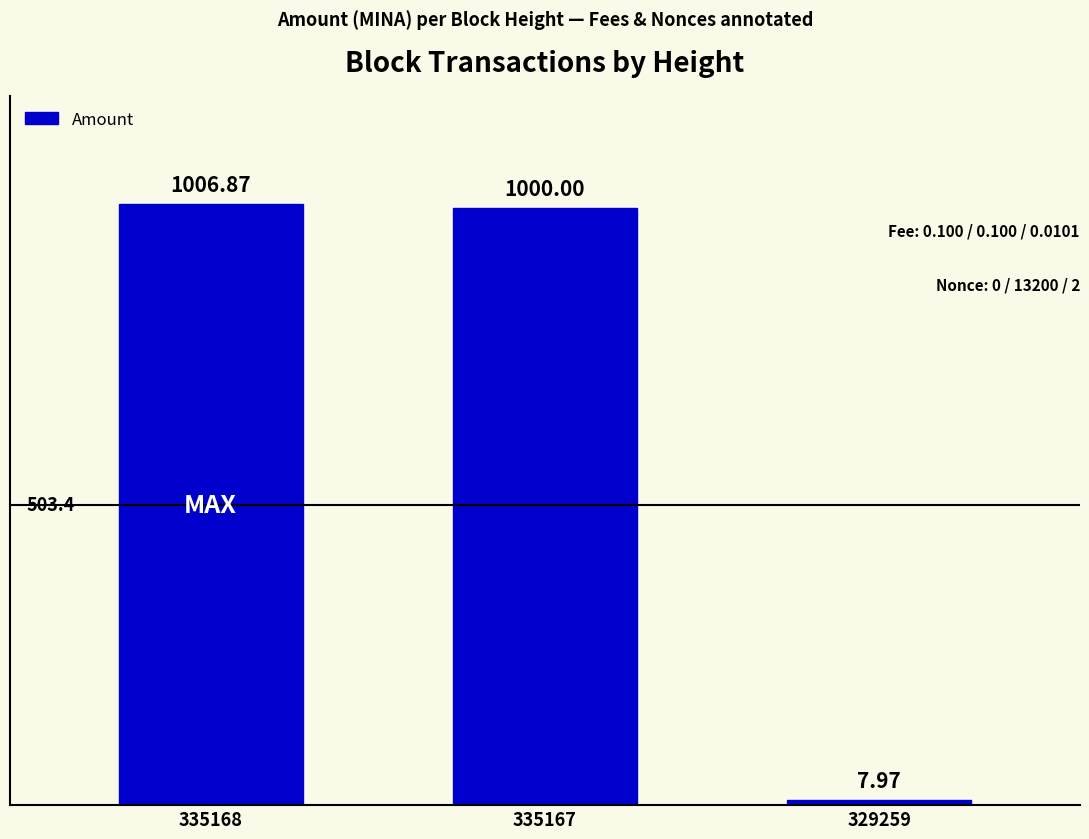

At which category does the chart reach its peak across all series?

335168